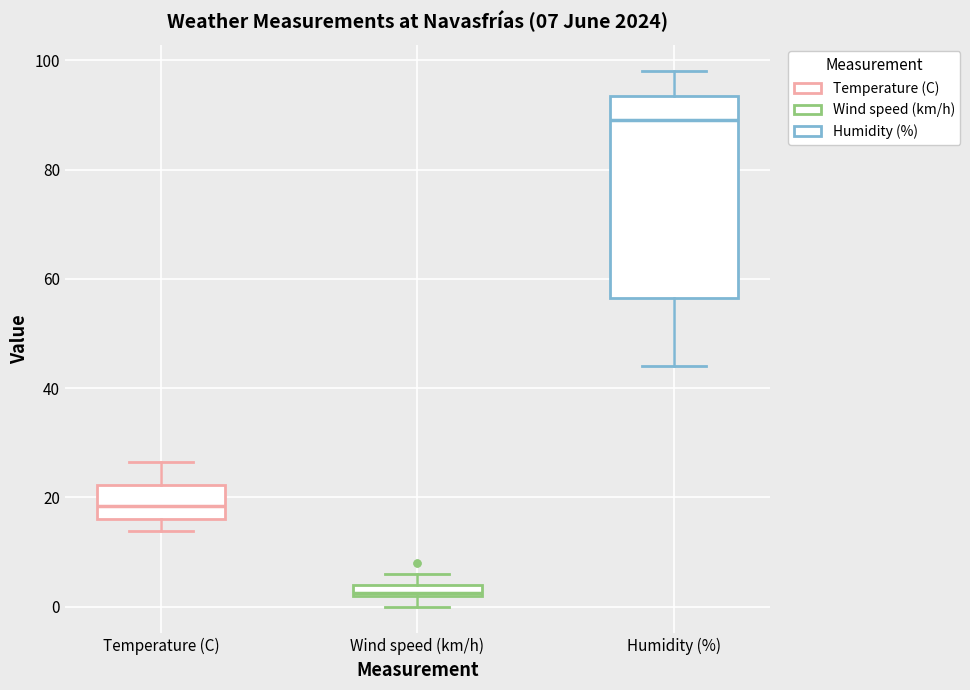

Which box's median line is the lowest?

Wind speed (km/h)